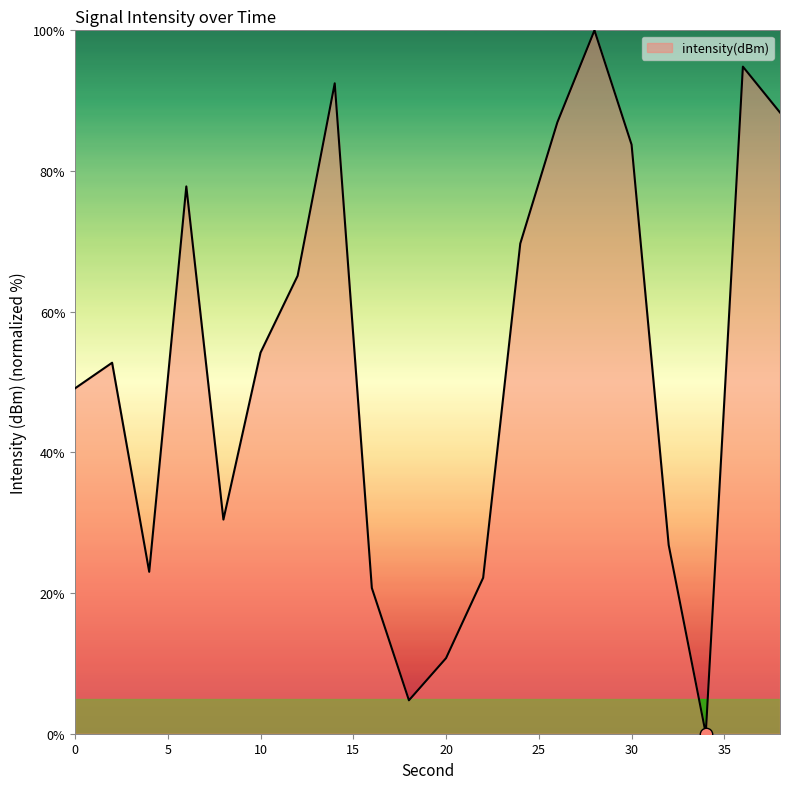

What is the difference between the maximum and minimum values?

100.0